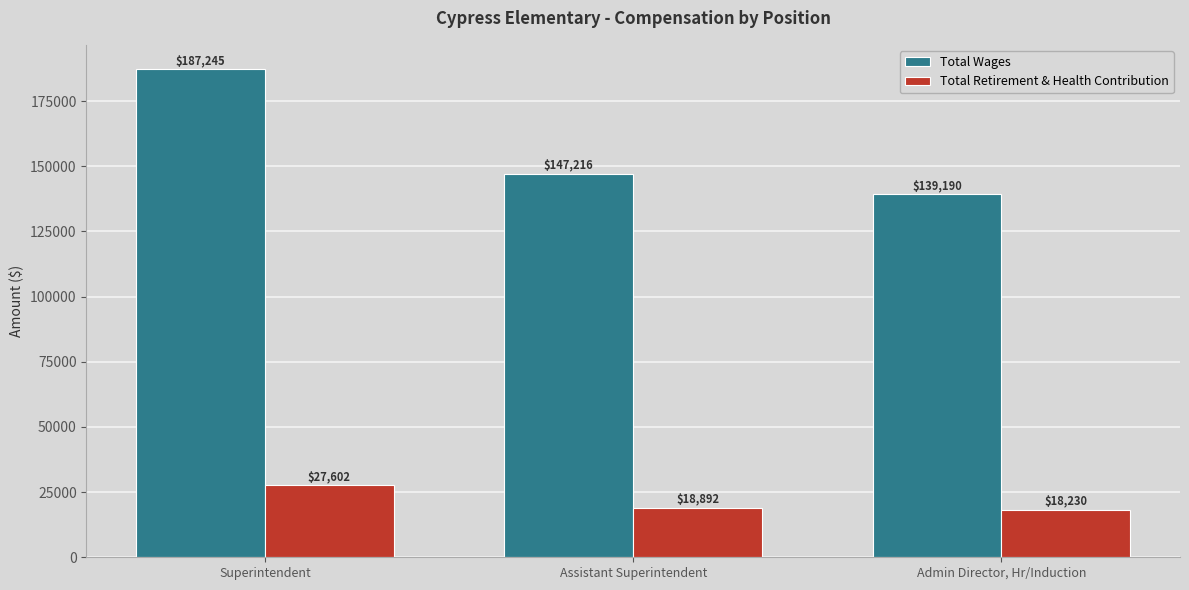

List the labels in order of Total Retirement & Health Contribution value, smallest first.

Admin Director, Hr/Induction, Assistant Superintendent, Superintendent